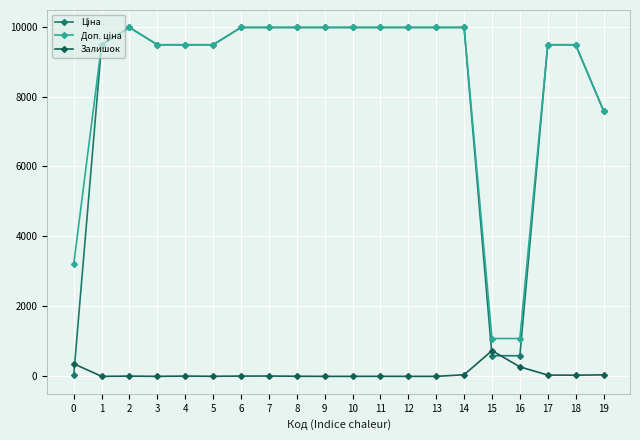

Which series has the largest total across all categories?

Доп. ціна